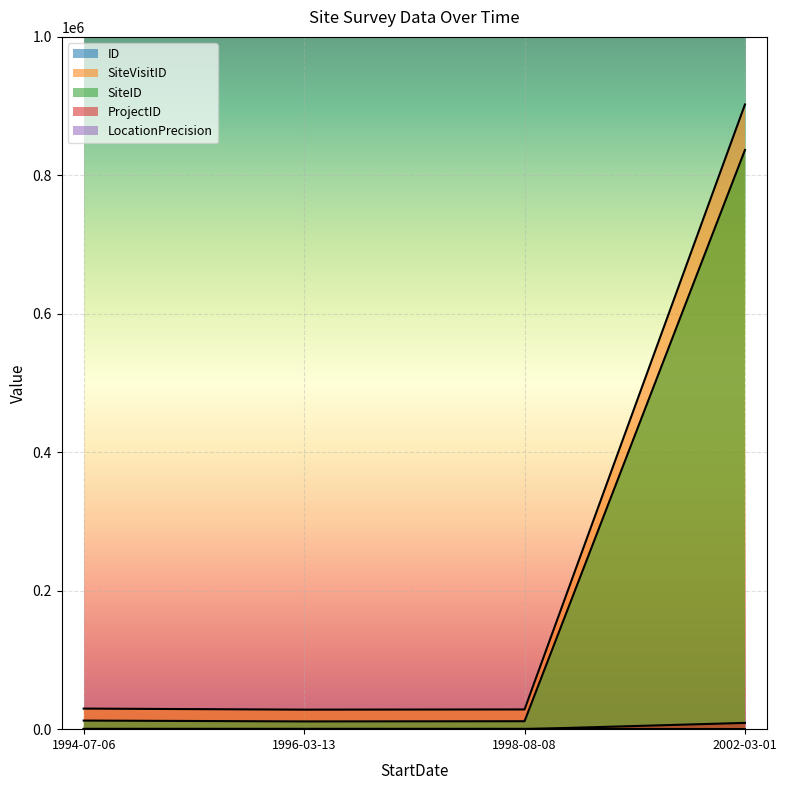

What is the total value across all series at 2002-03-01?

1748209